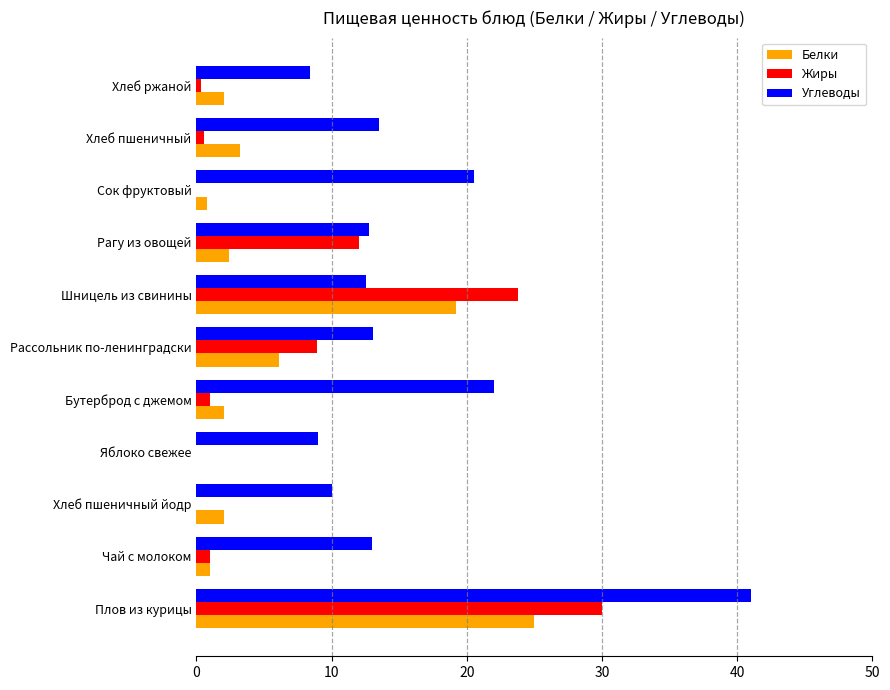

At which label does Жиры reach its peak?

Плов из курицы